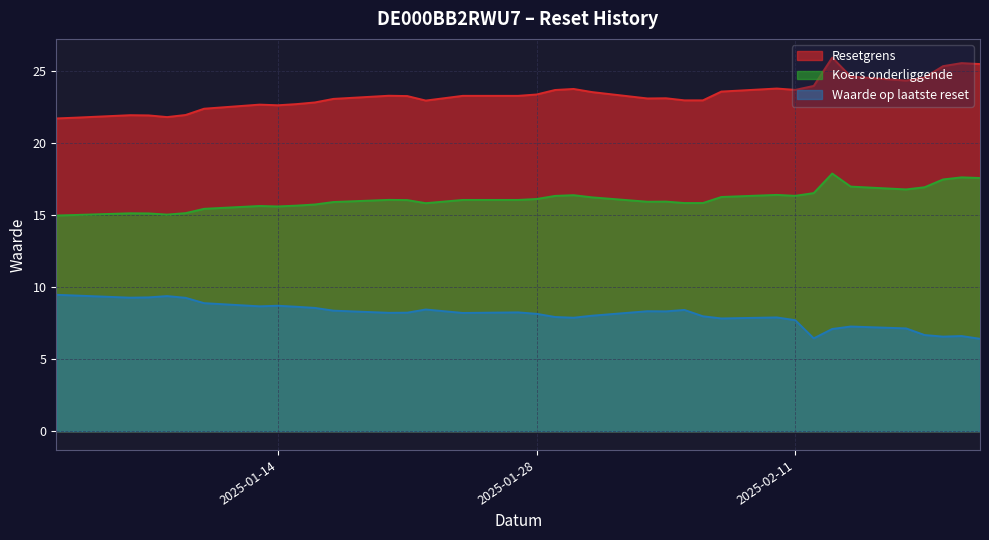

What is the label of the 8th point from the right?

2025-02-12